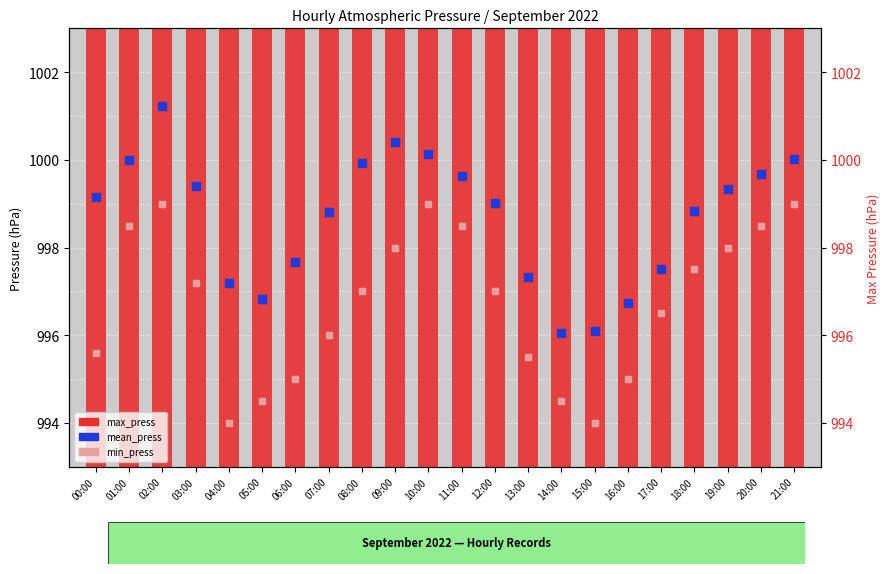

At which category is the sum across all series the highest?

02:00